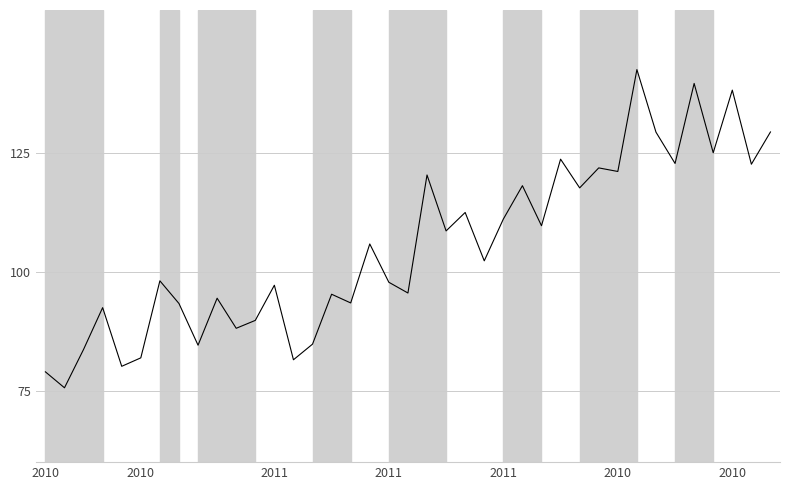

What is the difference between the maximum and minimum values?

66.9